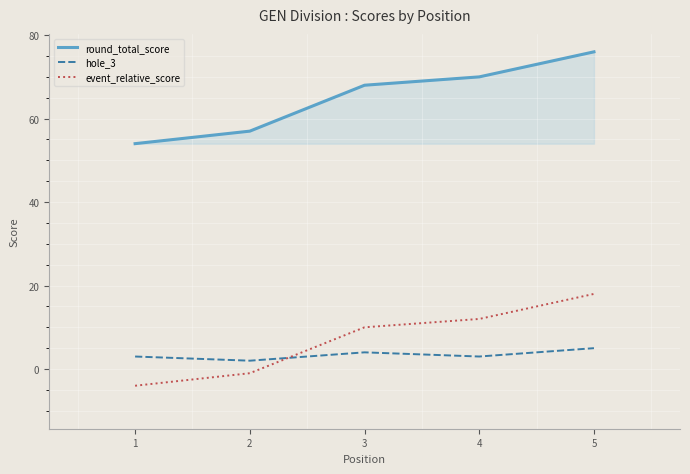

At which label is round_total_score closest to 65?

3